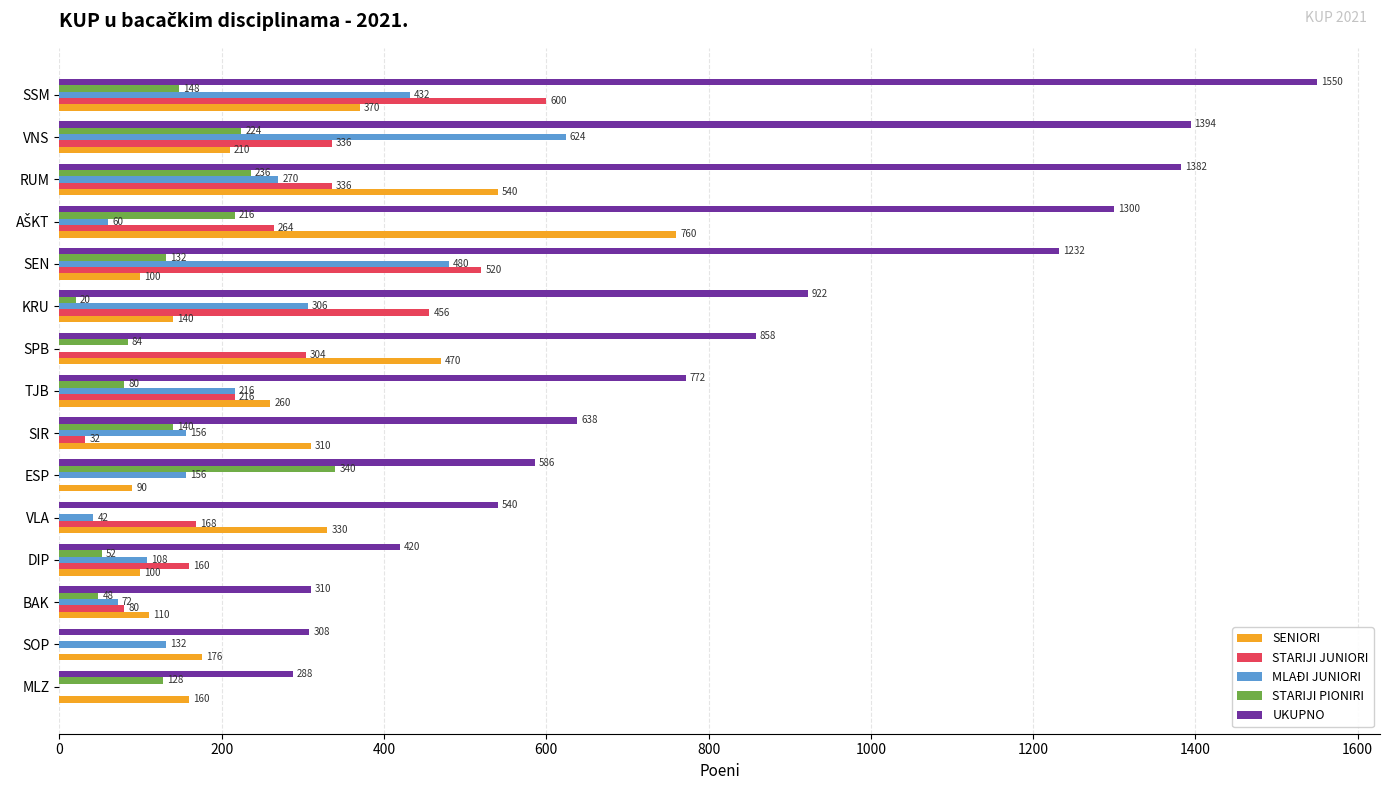

How many values in MLAĐI JUNIORI are above zero?

13